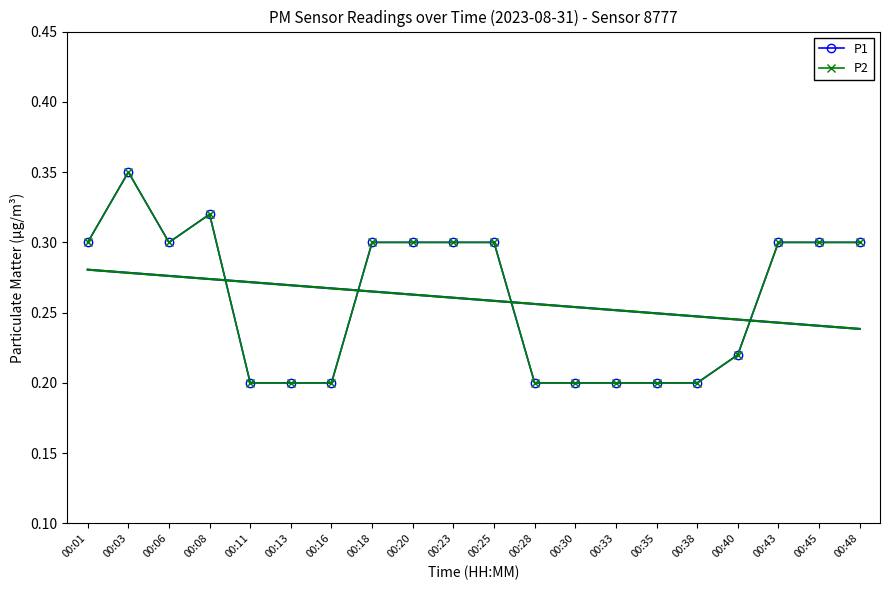

True or false: P2 and P1 cross at least once.

False